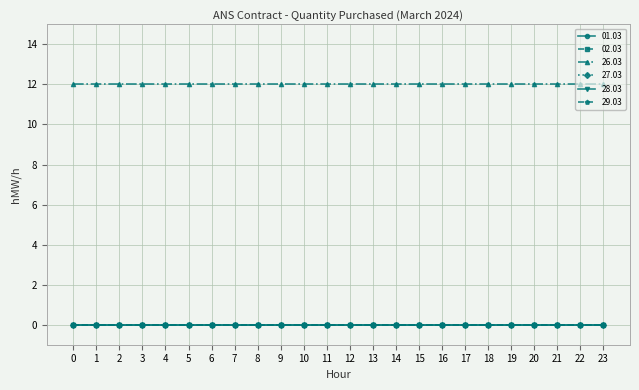

True or false: 02.03 and 28.03 cross at least once.

False